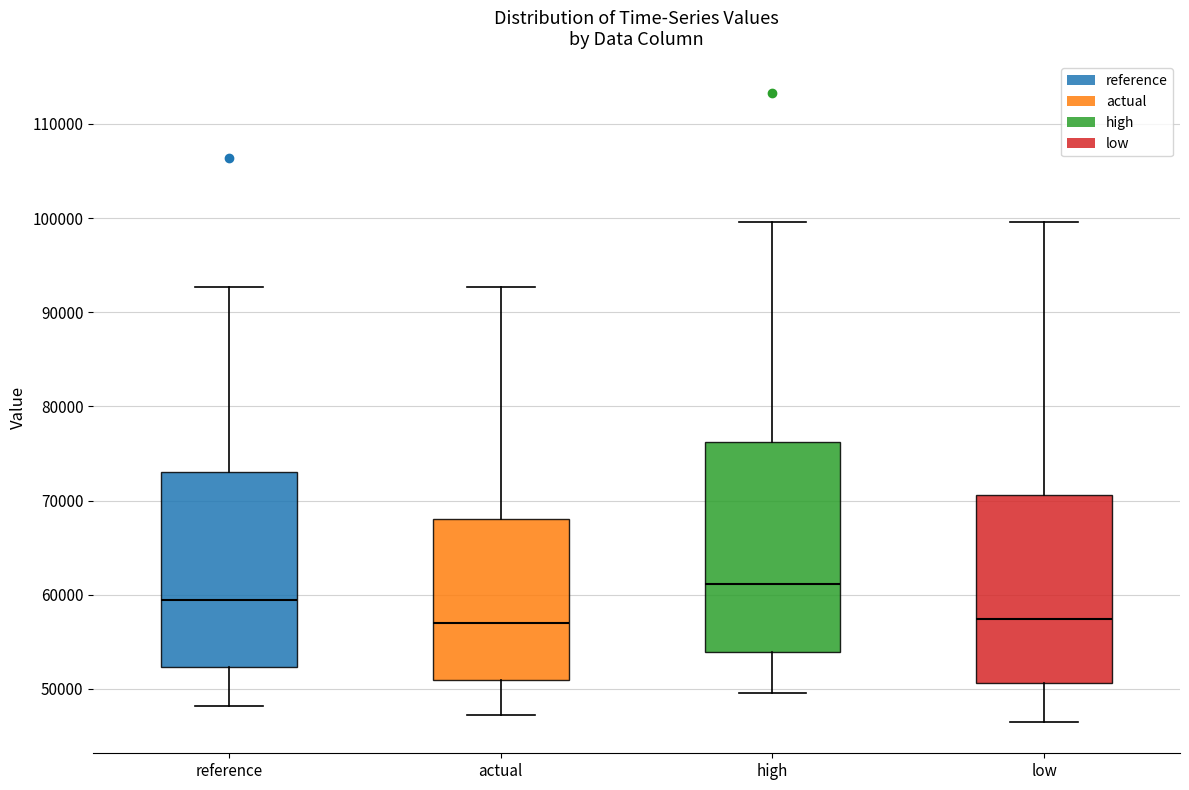

Reading left to right, transcribe this box plot: for each box, give where its median line is, the range the box spans, and where its two whiskers end, as read against the y-axis. The values are not printed on the chart, so give them approximately, as read against the axis.

reference: median 59000, box 52000 to 73000, whiskers 48000 to 93000
actual: median 57000, box 51000 to 68000, whiskers 47000 to 93000
high: median 61000, box 54000 to 76000, whiskers 50000 to 100000
low: median 57000, box 51000 to 71000, whiskers 47000 to 100000